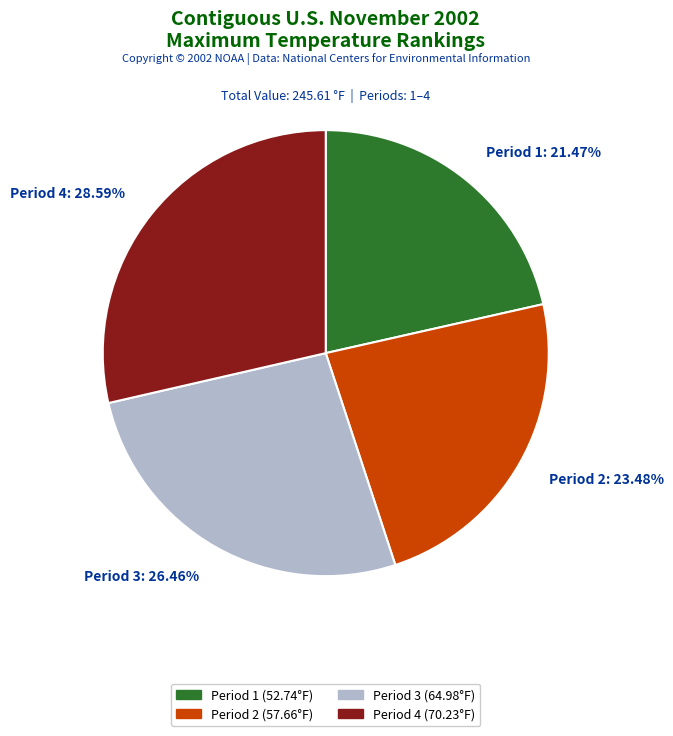

Does any single category account for the majority?

No